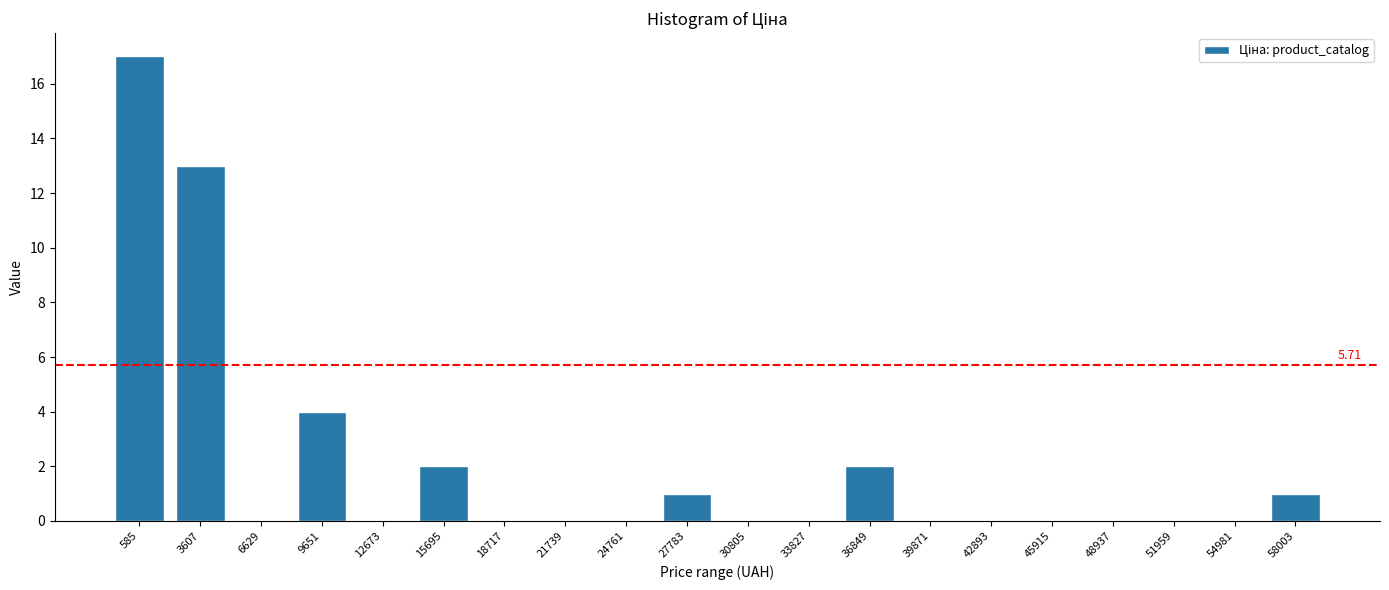

Which has a higher value, 3607 or 27783?

3607